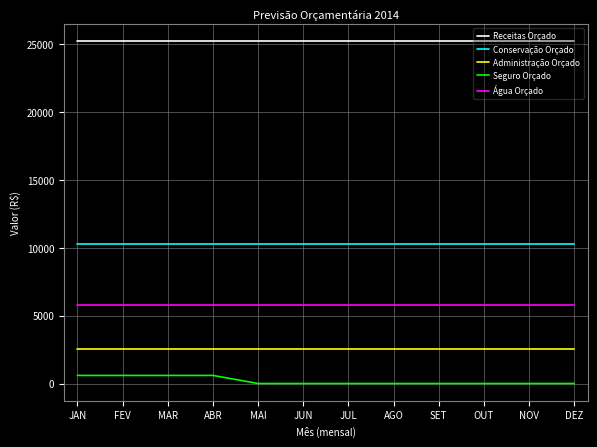

True or false: Receitas Orçado and Água Orçado cross at least once.

False